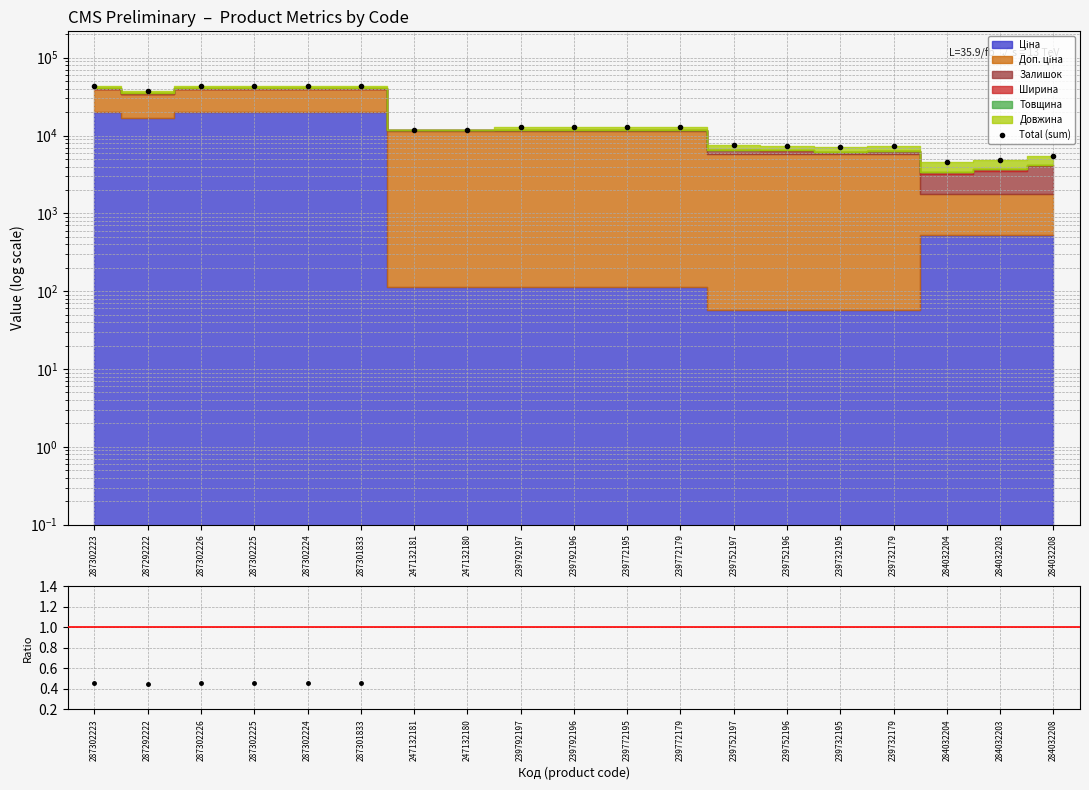

Between 239772195 and 239752196, which is larger?

239772195